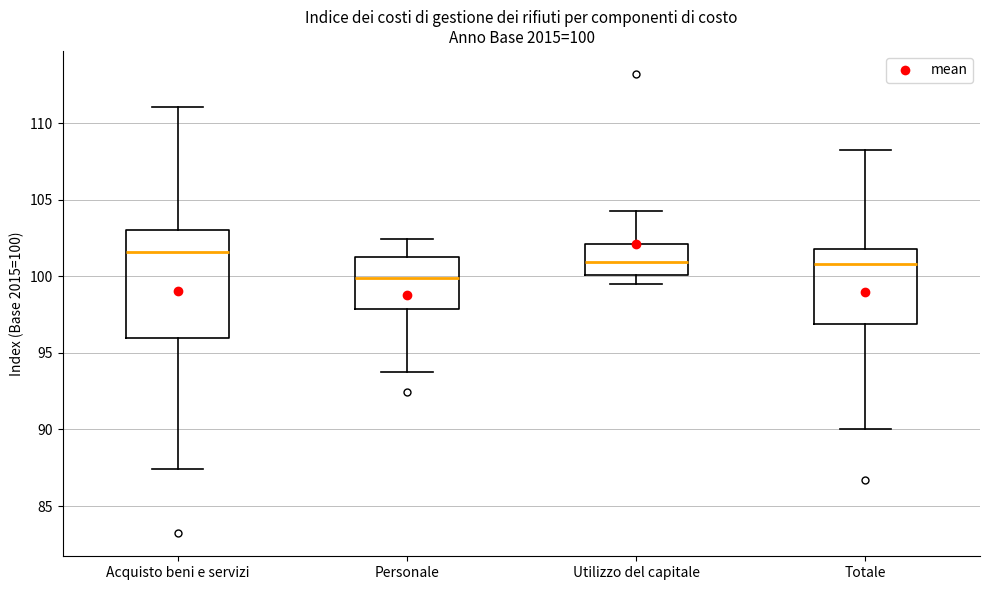

Which box's median line is the highest?

Acquisto beni e servizi